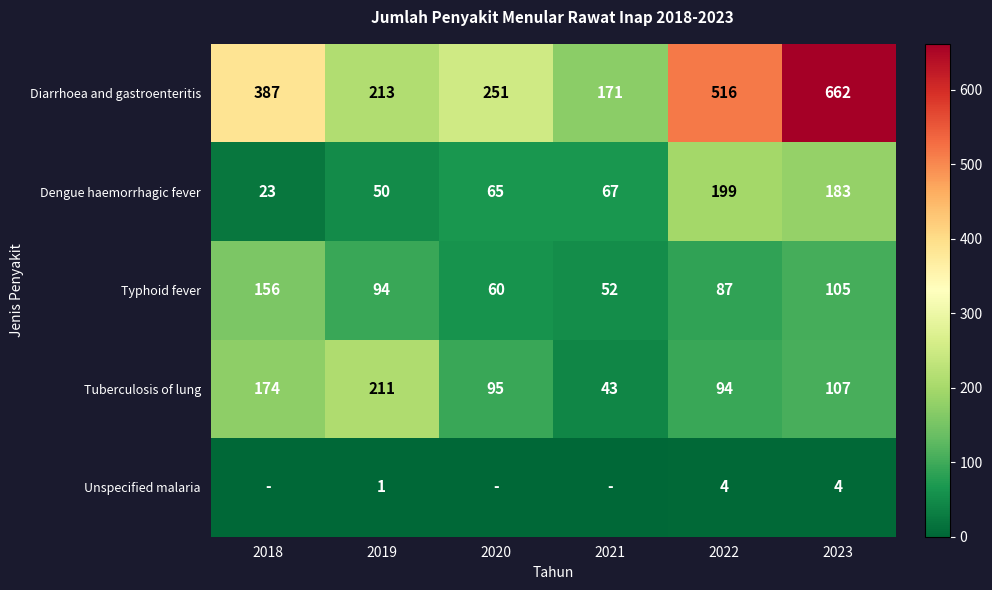

What is the difference between the highest and lowest values at 2022?

512